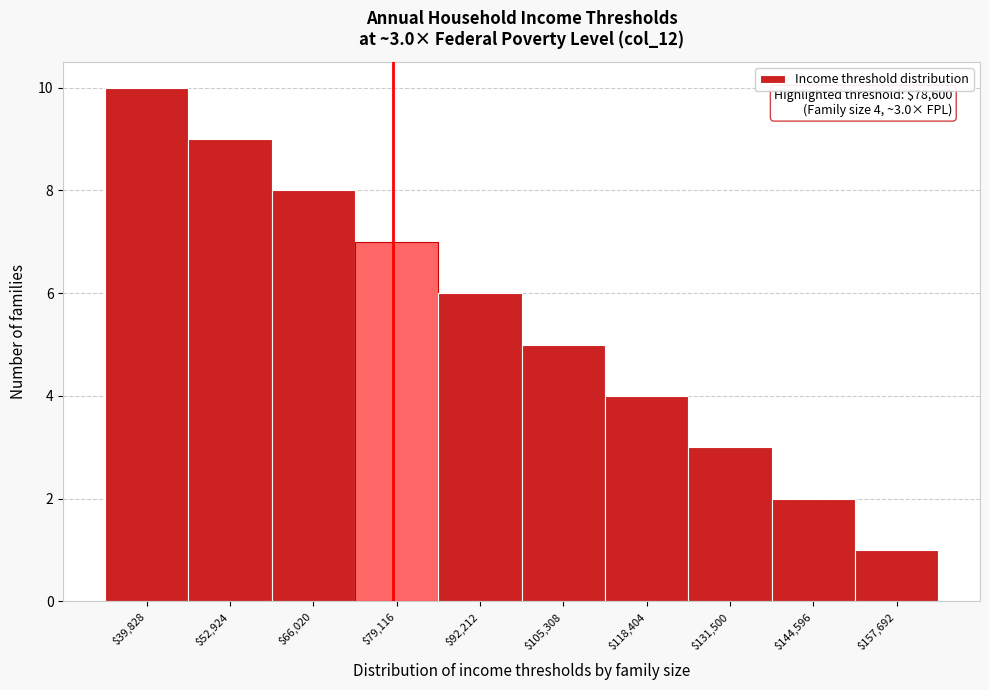

Over which range of the x-axis is the bar tallest?

34000 to 46000